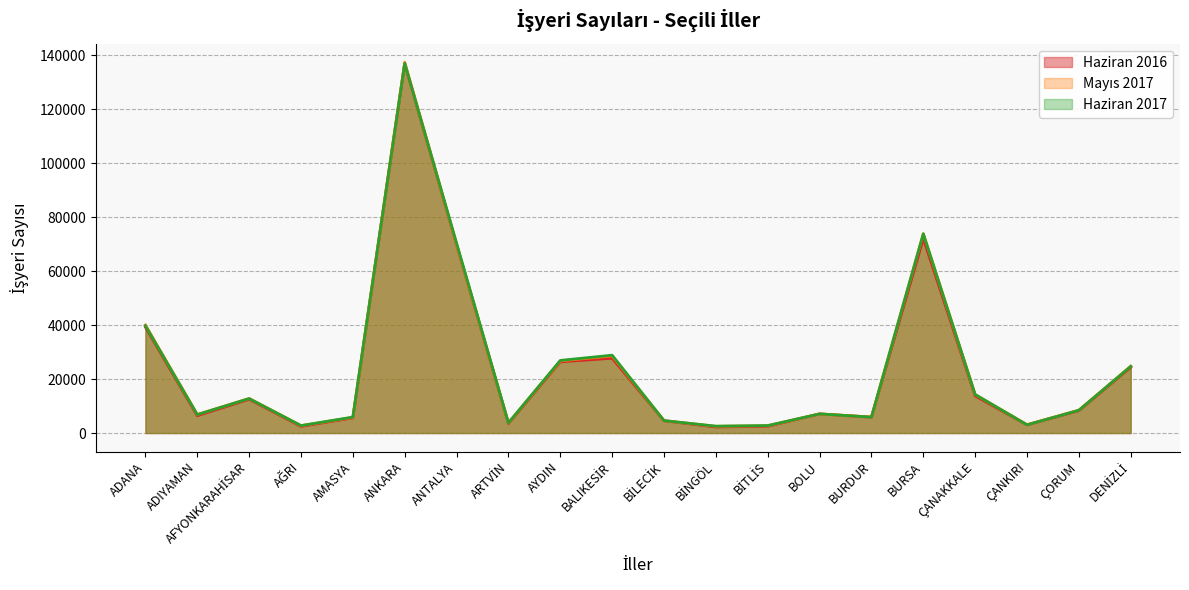

In Haziran 2017, how many points are lower than both neighbors (excluding endpoints)?

6